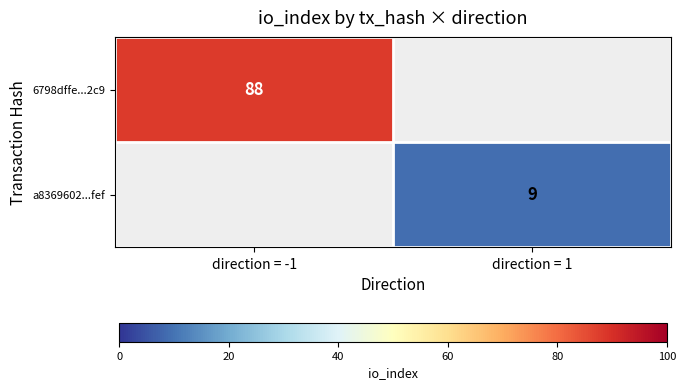

True or false: a8369602...fef has a value of 5.2 at direction = 1.

False